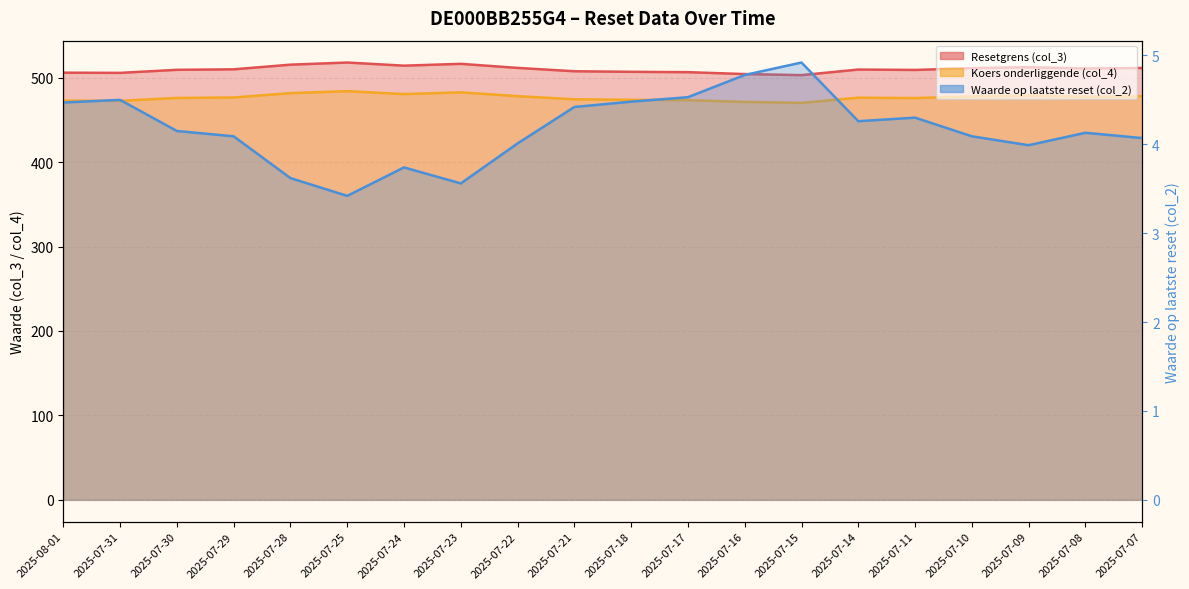

Is it true that Resetgrens (col_3) equals 516.4 at 2025-07-23?

True